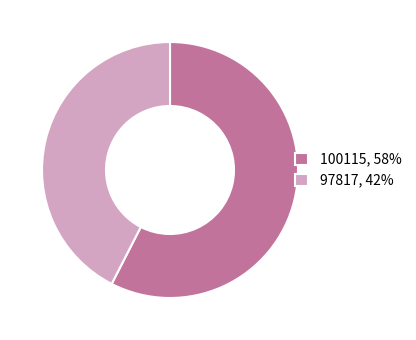

Rank the categories by value from highest to lowest.

100115, 97817